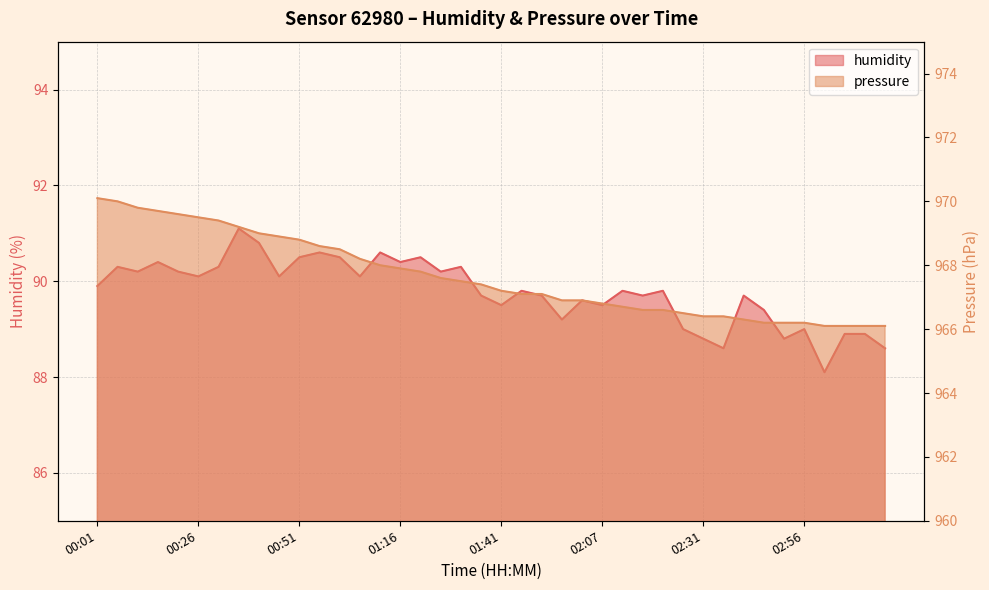

Reading left to right, what are all the values shown in this chart?

humidity: 89.9	90.3	90.2	90.4	90.2	90.1	90.3	91.1	90.8	90.1	90.5	90.6	90.5	90.1	90.6	90.4	90.5	90.2	90.3	89.7	89.5	89.8	89.7	89.2	89.6	89.5	89.8	89.7	89.8	89.0	88.8	88.6	89.7	89.4	88.8	89.0	88.1	88.9	88.9	88.6
pressure: 970.1	970.0	969.8	969.7	969.6	969.5	969.4	969.2	969.0	968.9	968.8	968.6	968.5	968.2	968.0	967.9	967.8	967.6	967.5	967.4	967.2	967.1	967.1	966.9	966.9	966.8	966.7	966.6	966.6	966.5	966.4	966.4	966.3	966.2	966.2	966.2	966.1	966.1	966.1	966.1